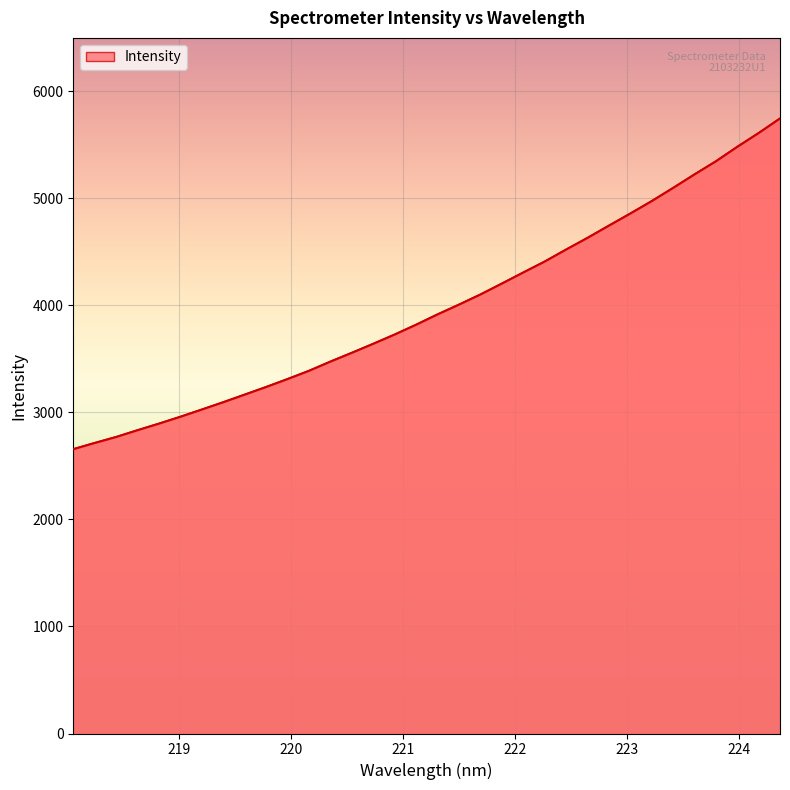

What is the difference between the maximum and minimum values?

3089.9